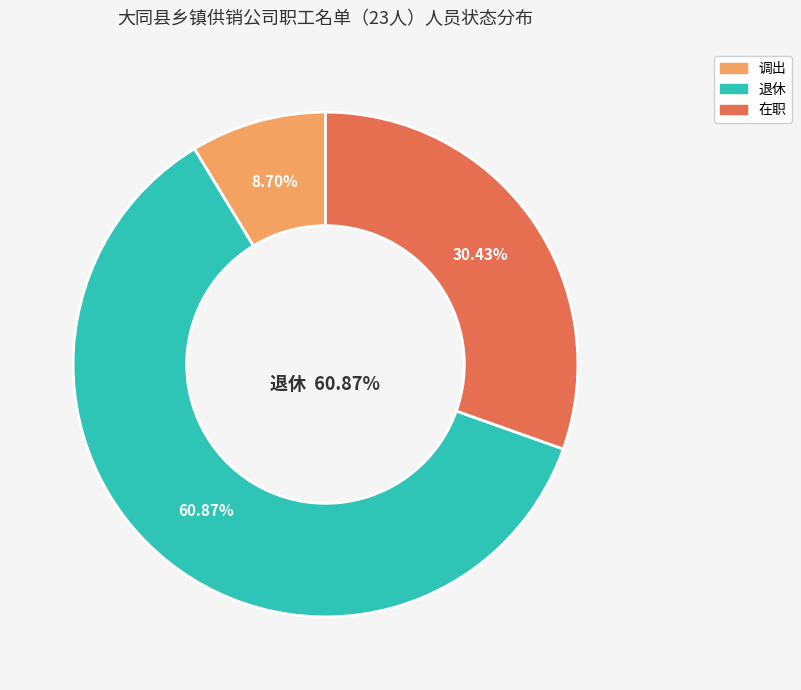

The 调出 slice represents 18% of the pie. True or false?

False